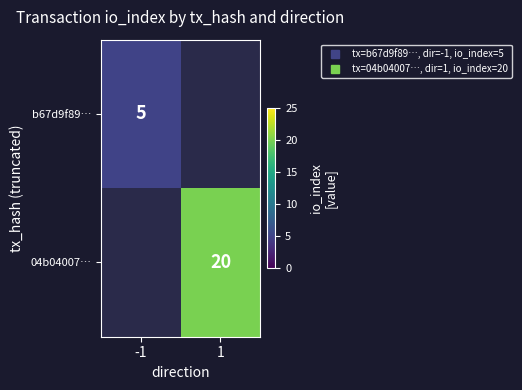

How many values in 04b04007… are above zero?

1